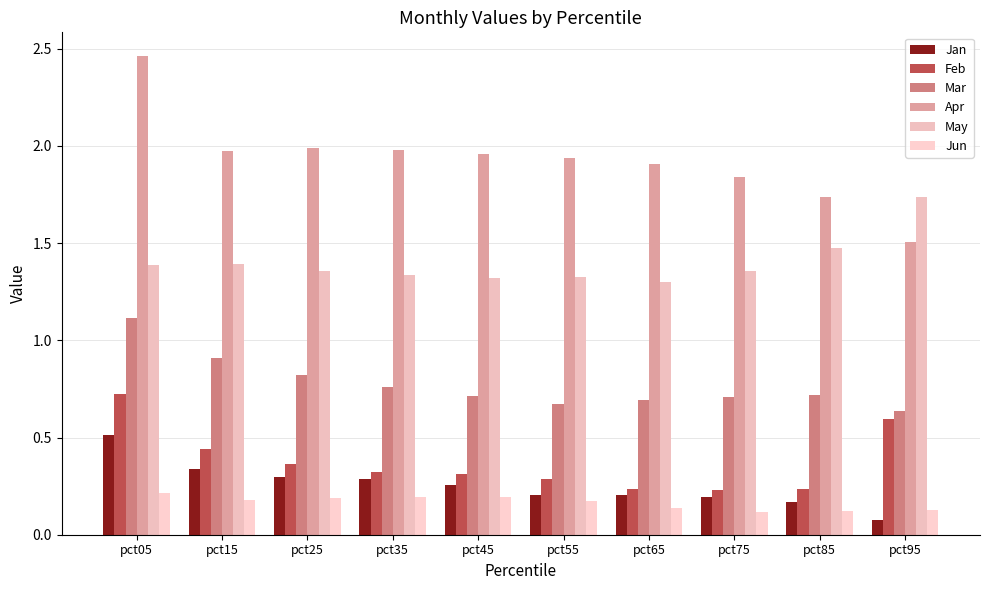

What is the minimum value for Jun?

0.1